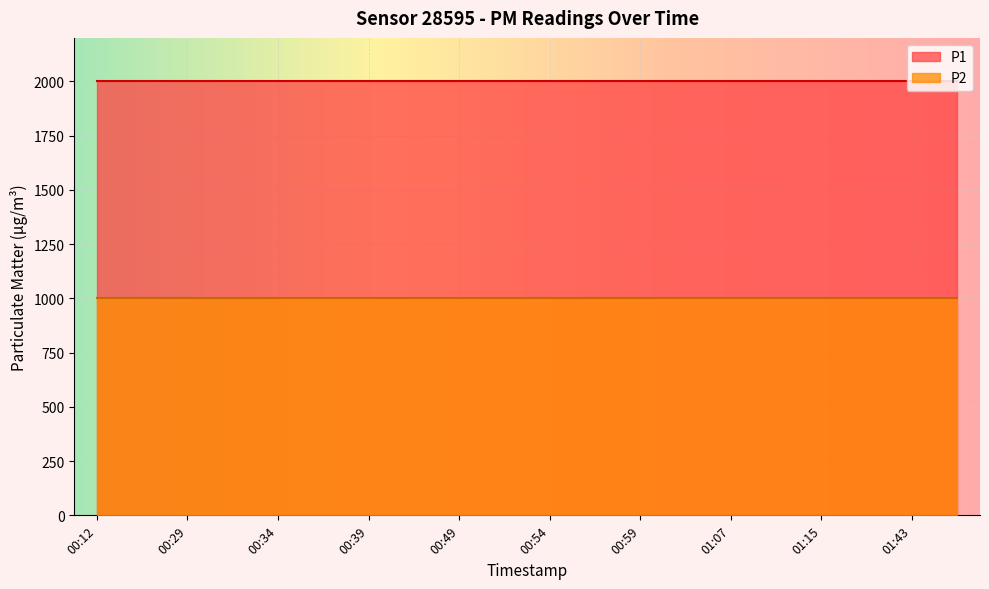

What is the sum of the P1 values at 00:34 and 01:23?

3999.8